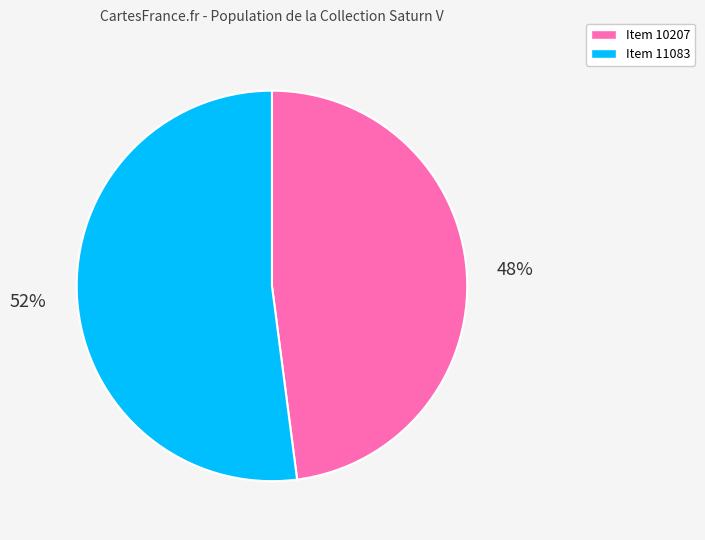

Between Item 10207 and Item 11083, which is larger?

Item 11083